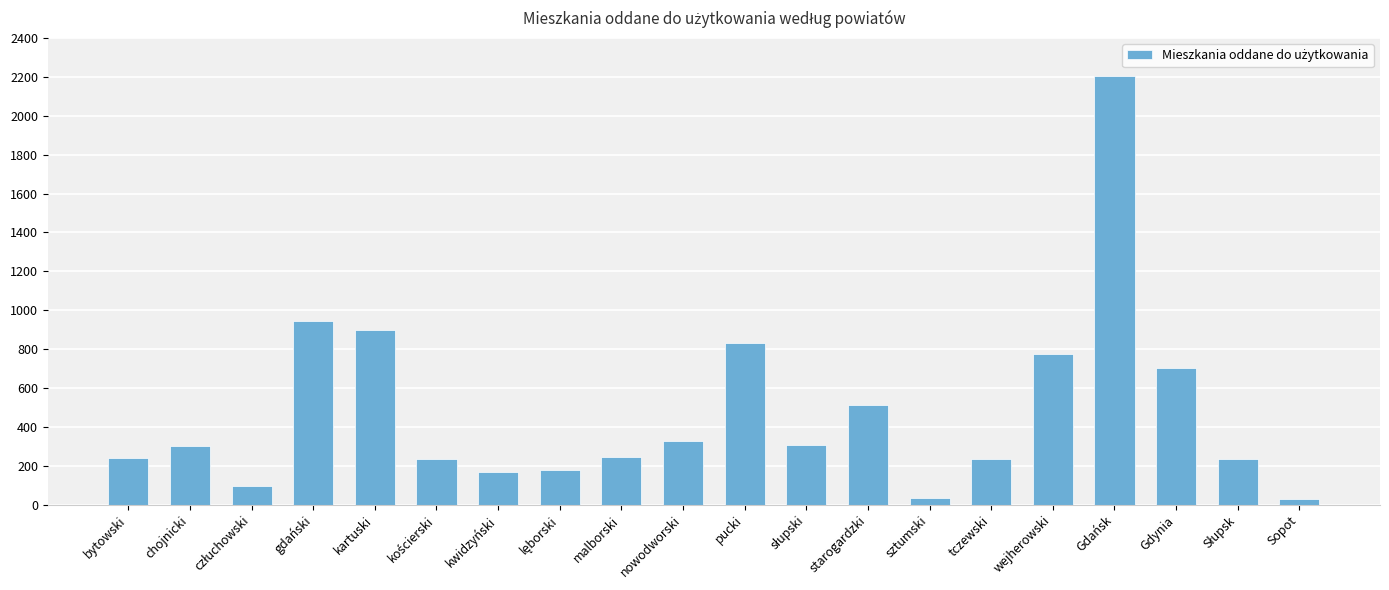

What is the change in value from kwidzyński to nowodworski?

+155